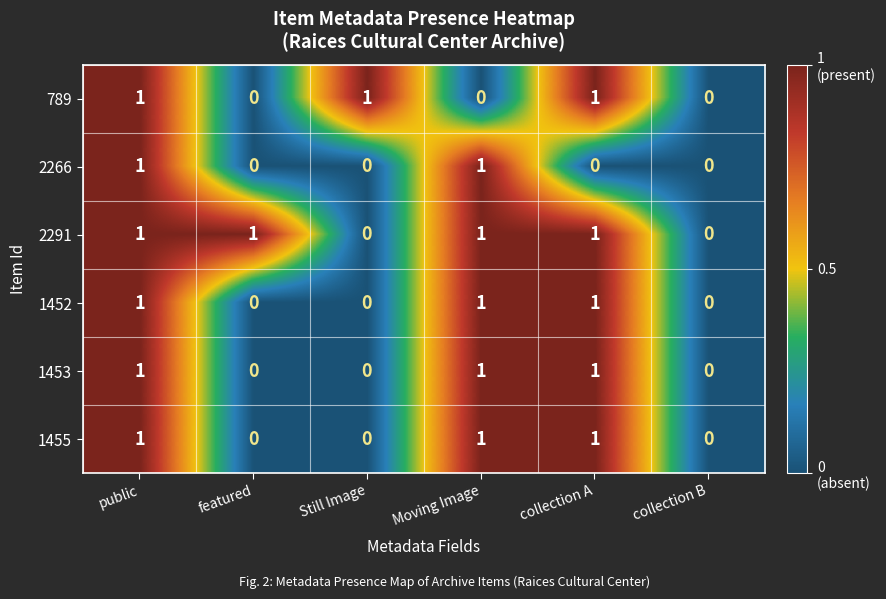

What is the sum of all 2291 values?

4